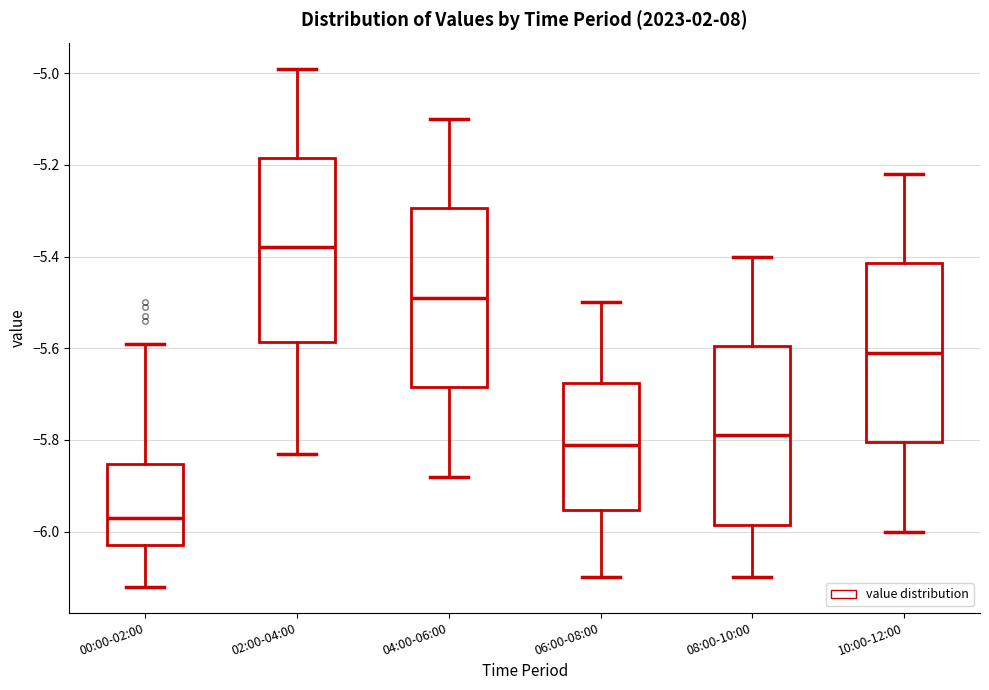

Which box's median line is the lowest?

00:00-02:00